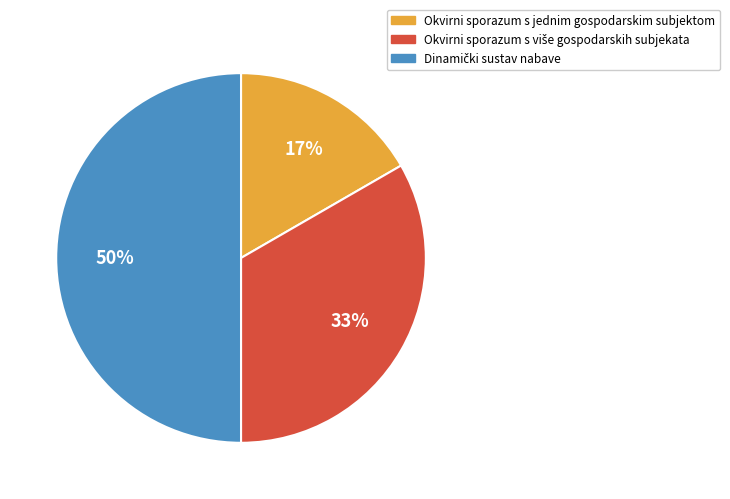

What percentage is the Okvirni sporazum s jednim gospodarskim subjektom slice, to the nearest percent?

17%